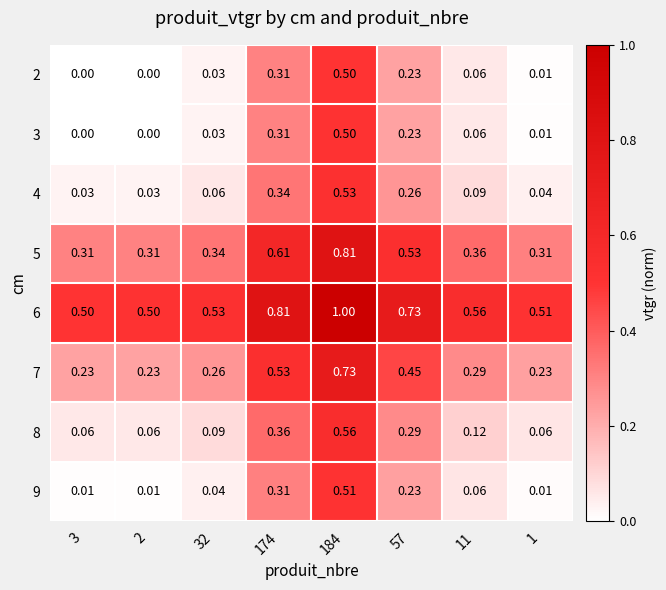

Which series has the largest total across all categories?

6